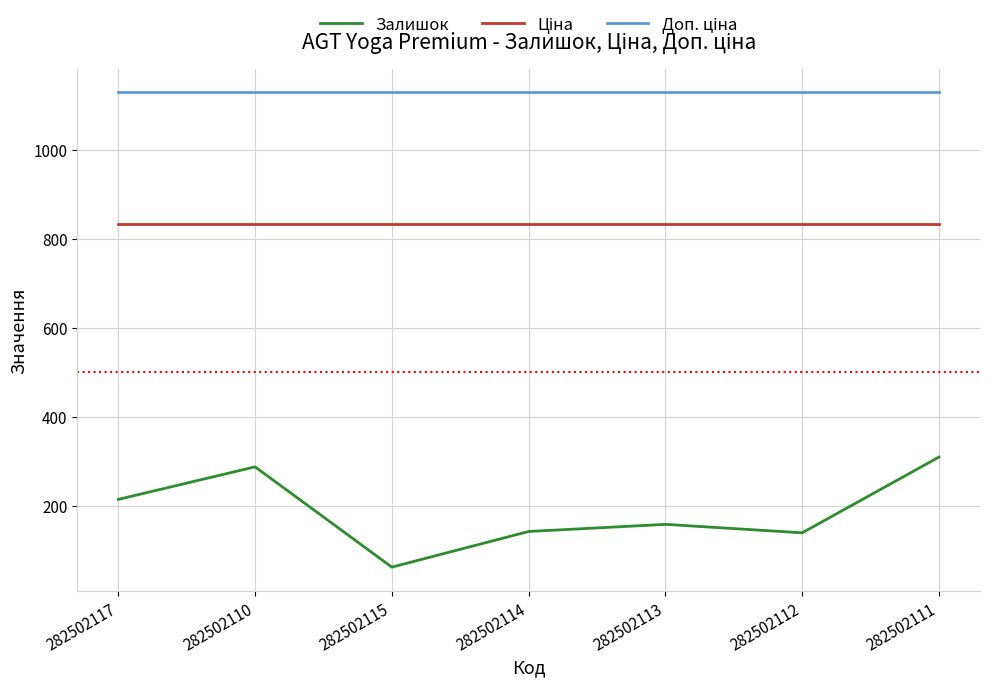

What is the approximate value of Залишок at 282502112?

140.0